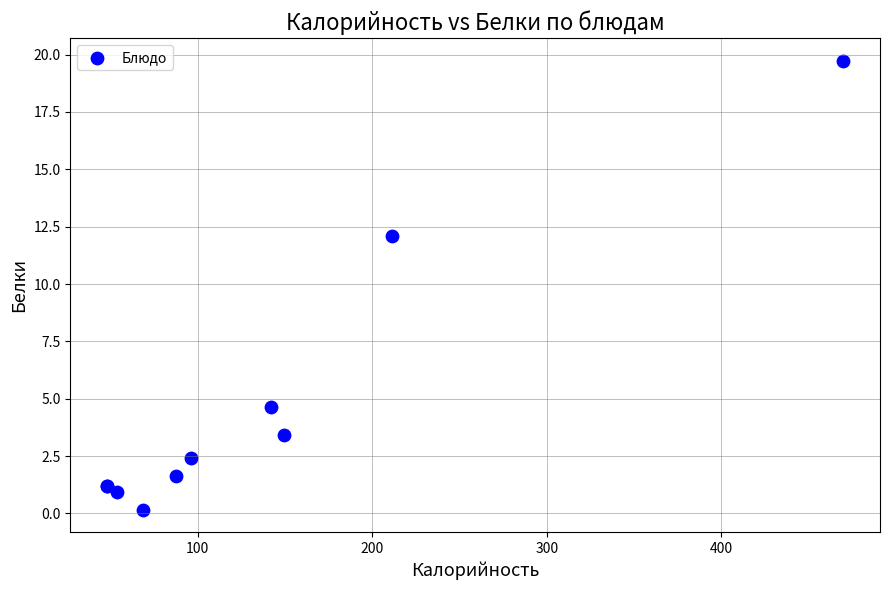

What Y value in the scatter plot is closest to 9?

12.1